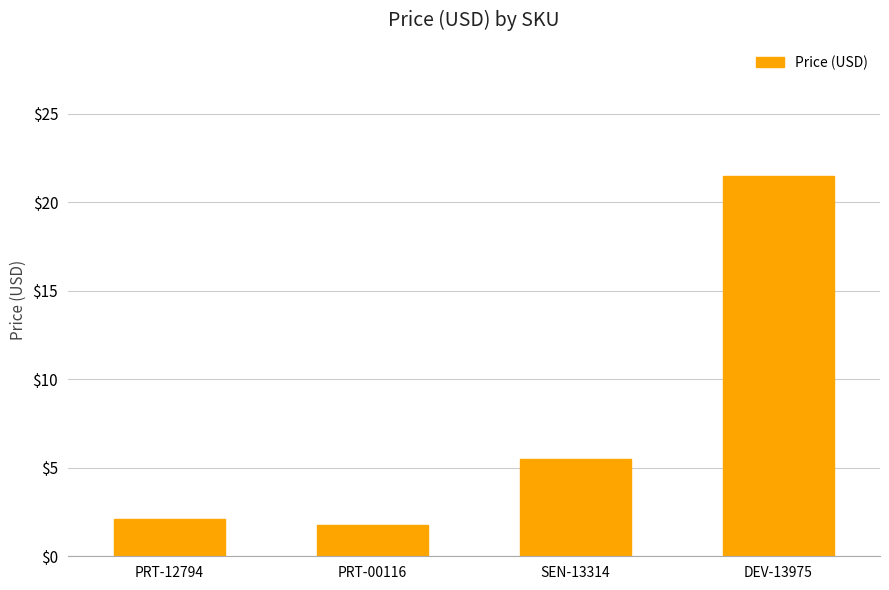

How many categories are shown in the chart?

4